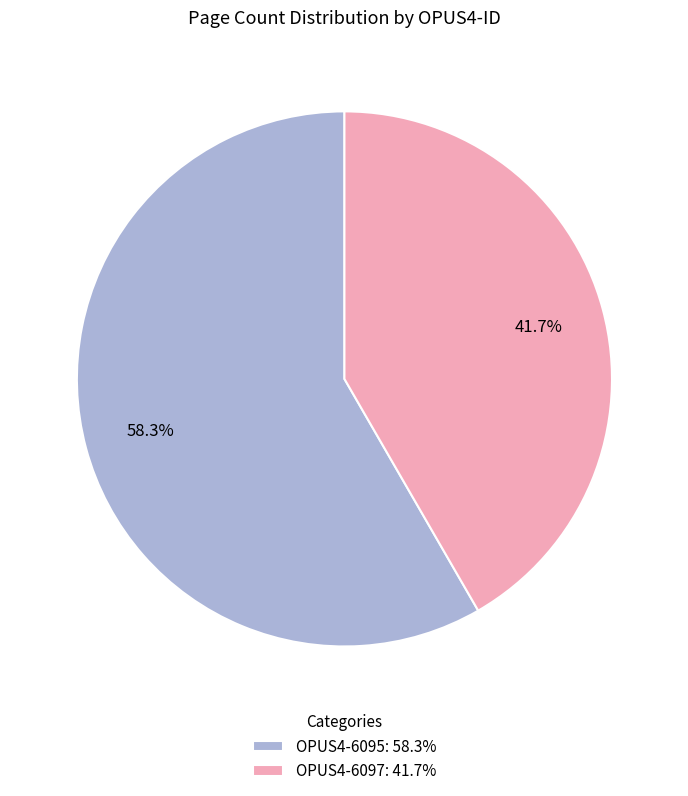

What is the largest slice in the pie chart?

OPUS4-6095